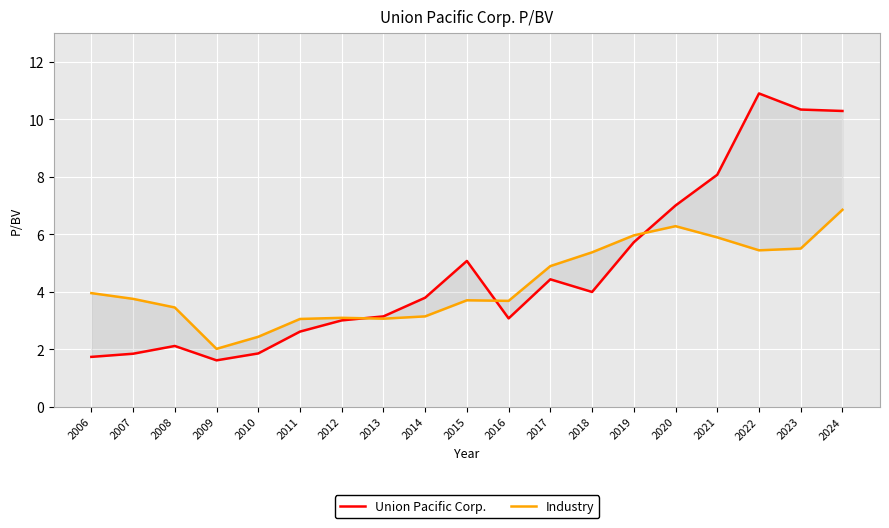

What is the difference between the Industry values at 2010 and 2012?

0.7